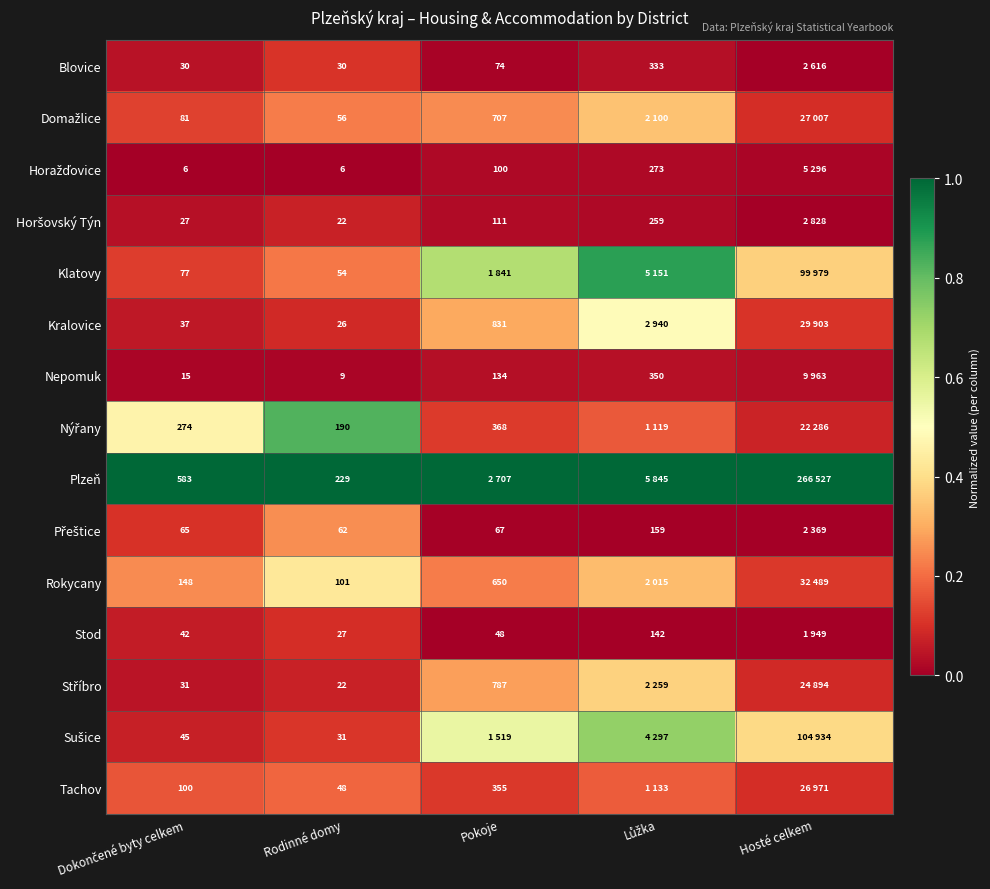

Between Lůžka and Pokoje, which is larger?

Lůžka